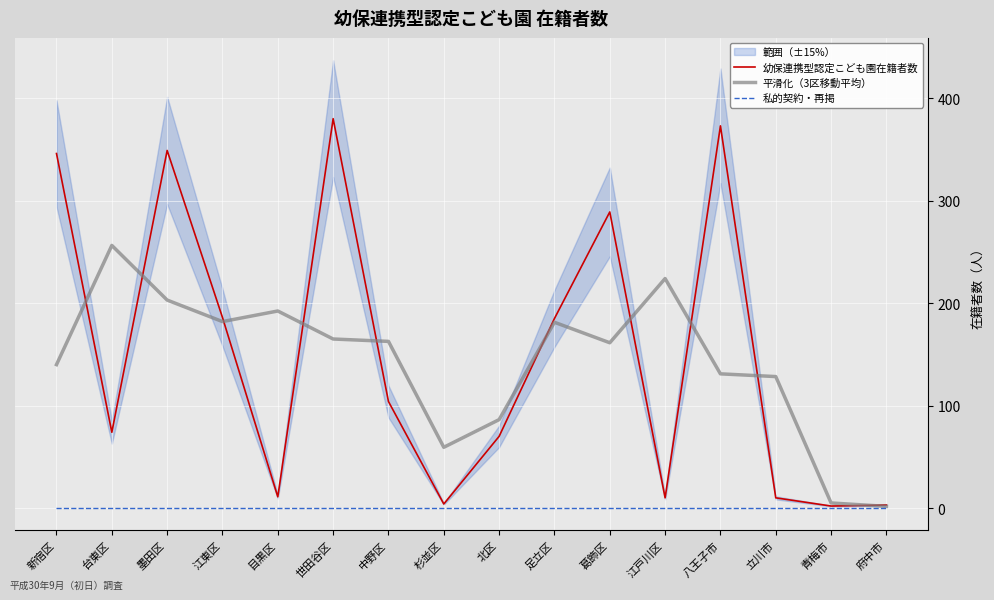

What is the difference between the second highest and minimum values in the 平滑化（3区移動平均） series?

222.3